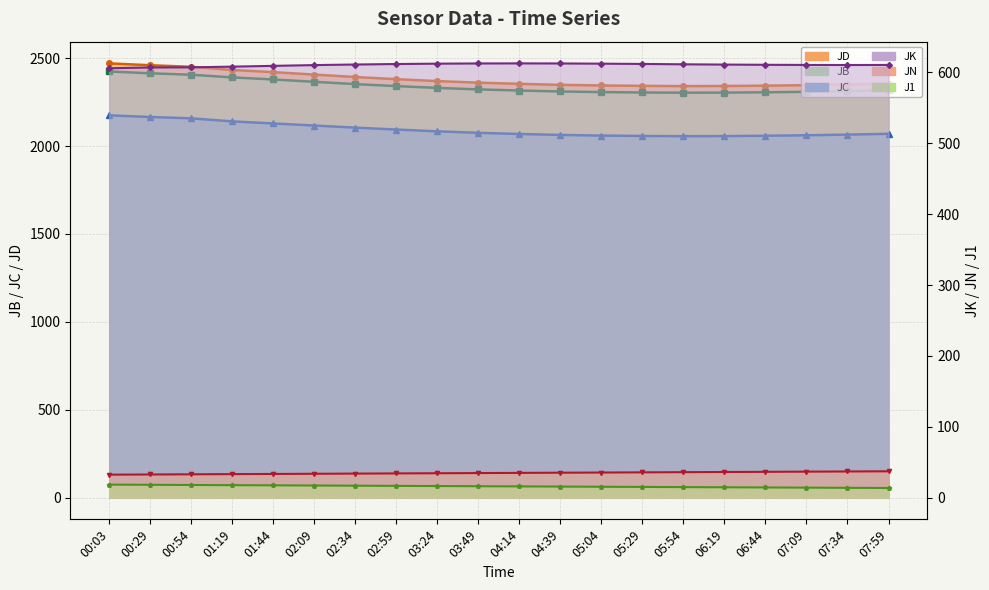

Which category has the lowest value across all series?

07:59